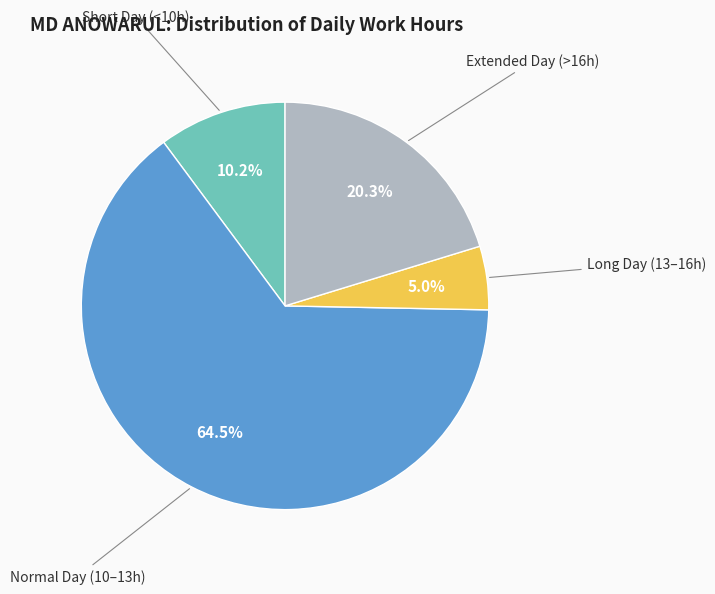

How many segments does this pie chart have?

4